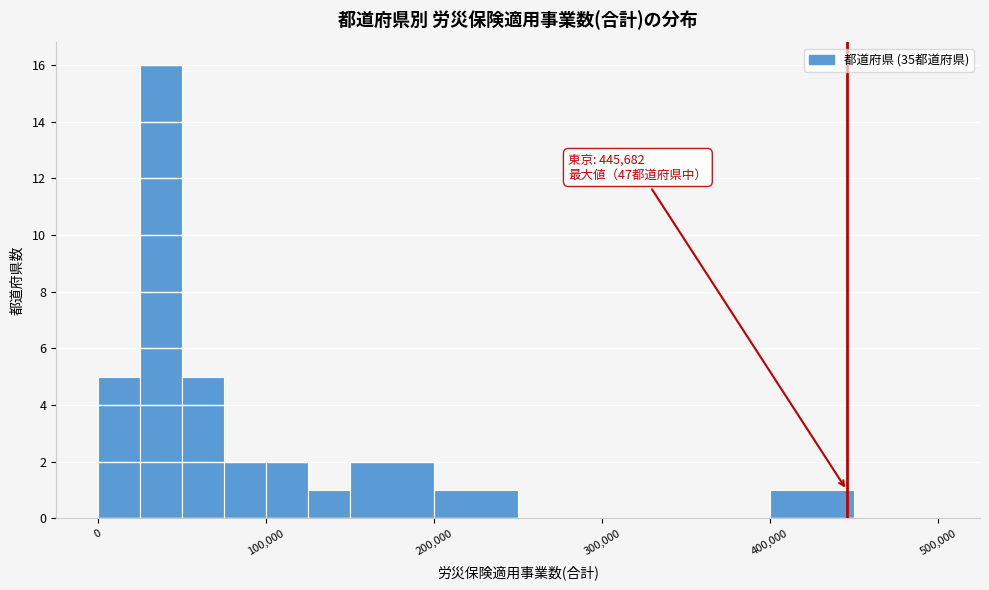

Read against the x-axis, roughly where is the centre of the tallest bar?

40000